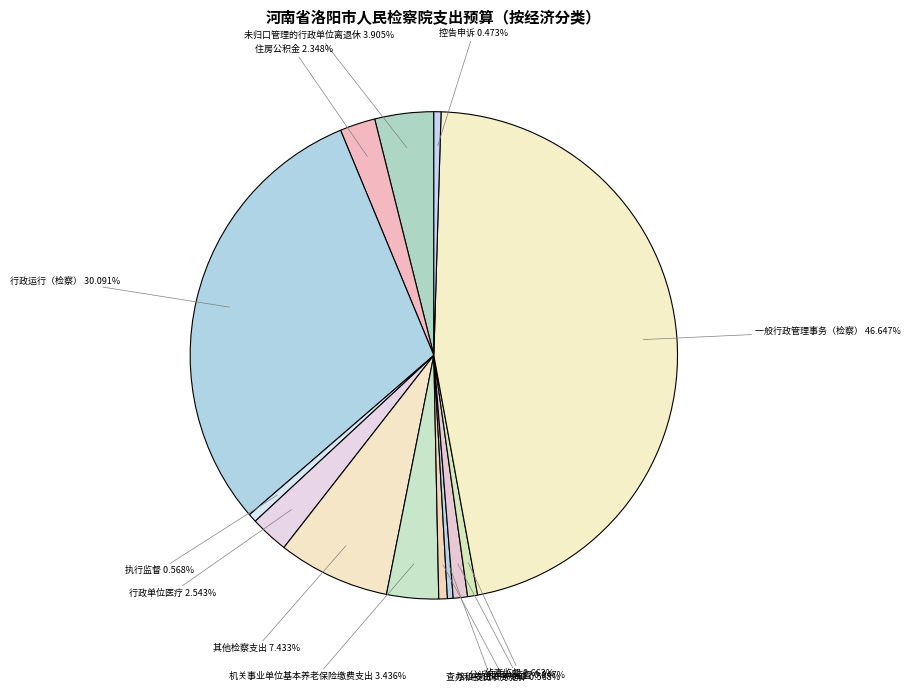

How many slices are in this pie chart?

13